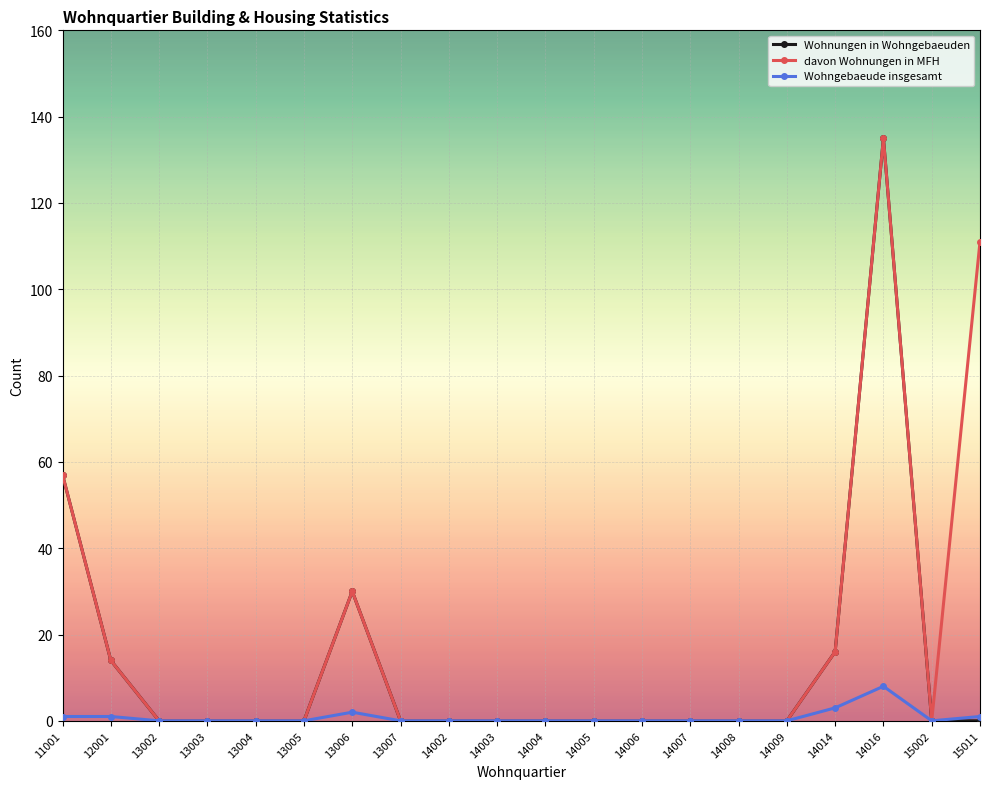

What is the sum of all Wohnungen in Wohngebaeuden values?

252